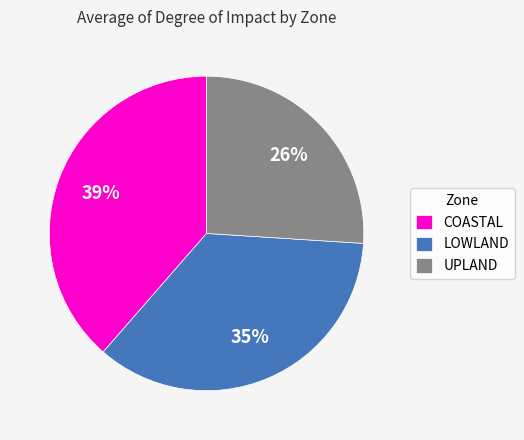

True or false: UPLAND accounts for 26% of the total.

True